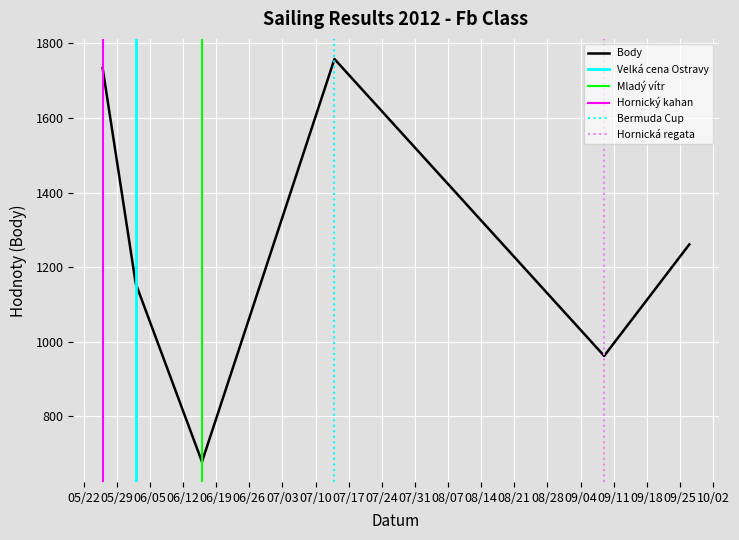

What is the minimum value for Body?

678